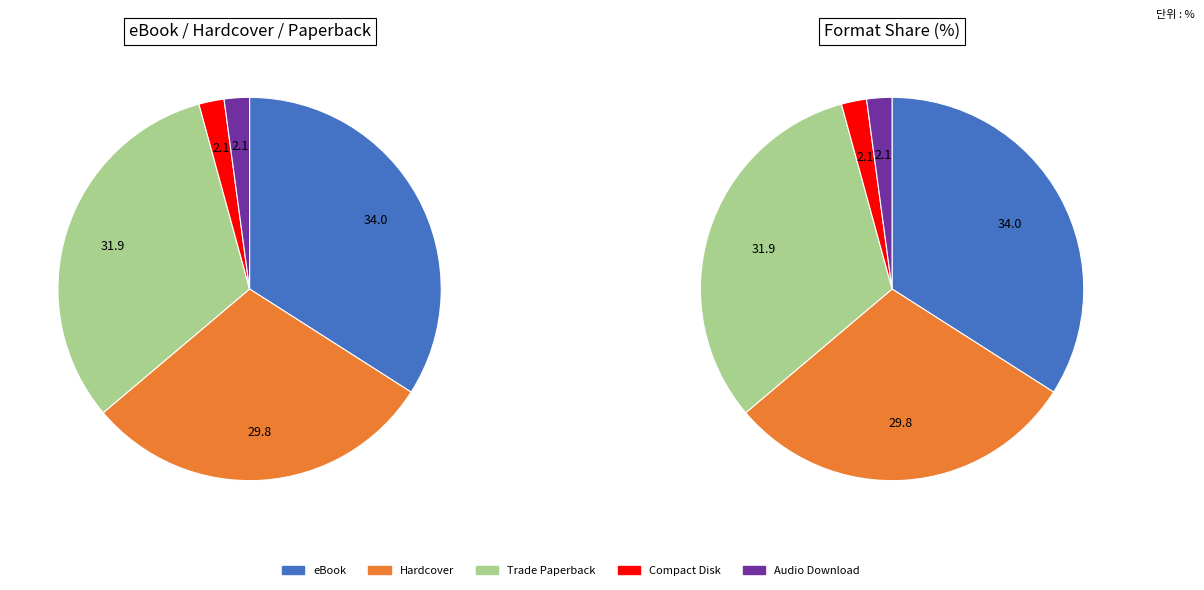

To the nearest percent, what is the difference between the Hardcover and Compact Disk slice percentages?

28%